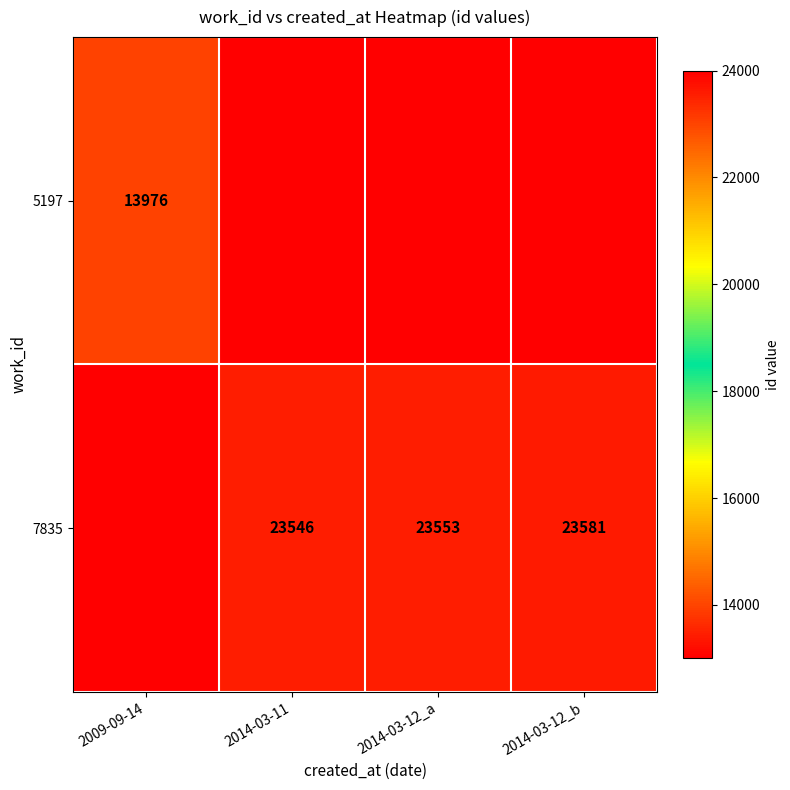

The value of 7835 at 2014-03-11 is 23546. True or false?

True